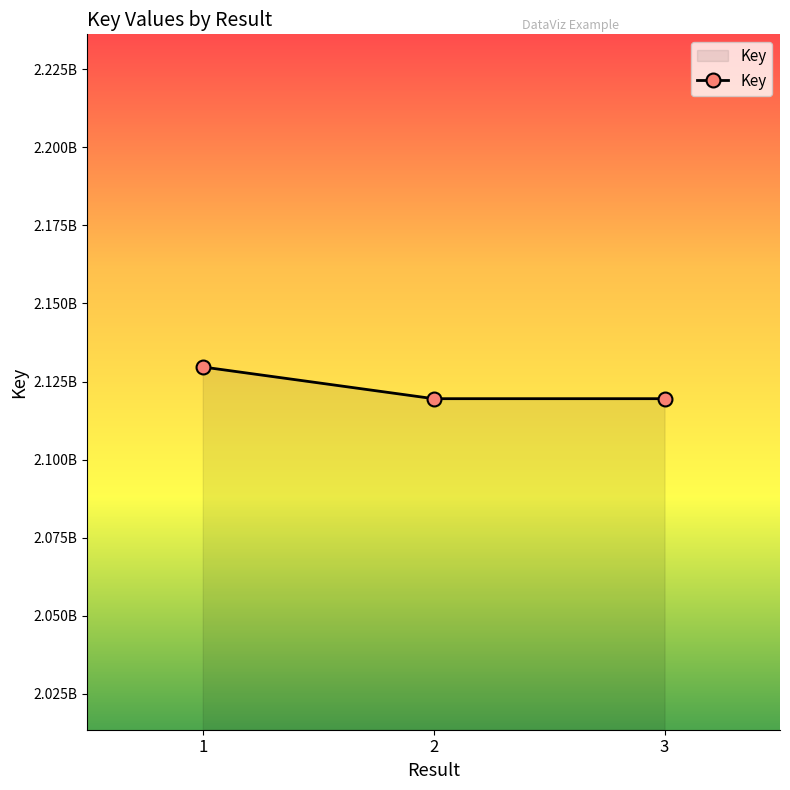

What is the average value?

2122905195